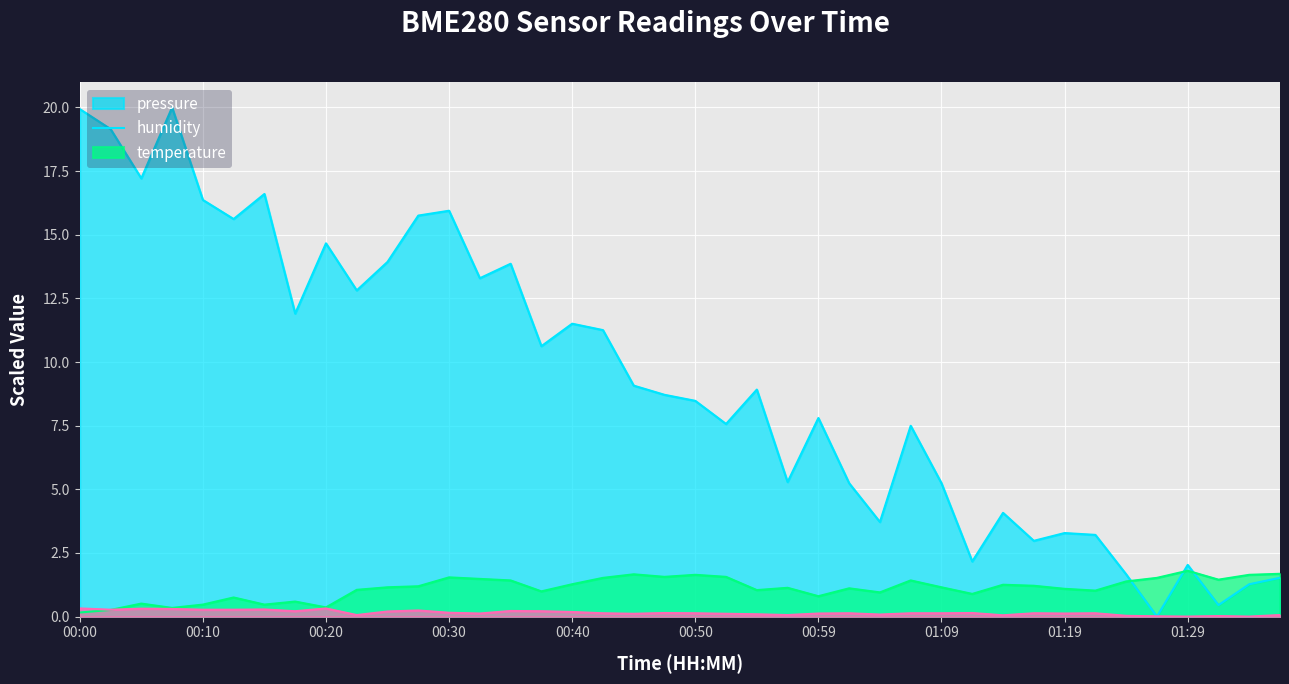

How many distinct data groups are displayed?

3